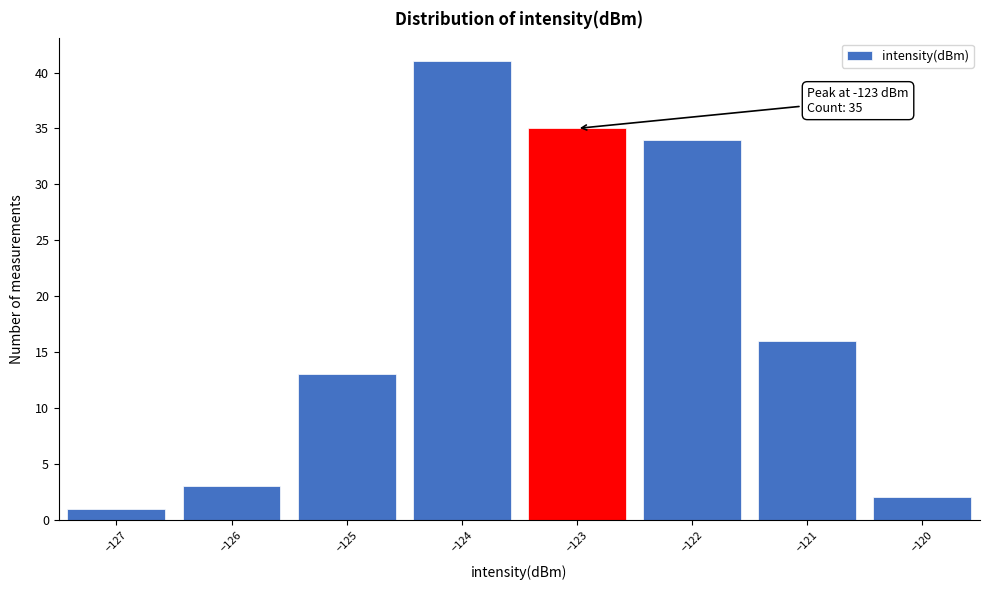

Over which range of the x-axis is the bar tallest?

-124.5 to -123.5